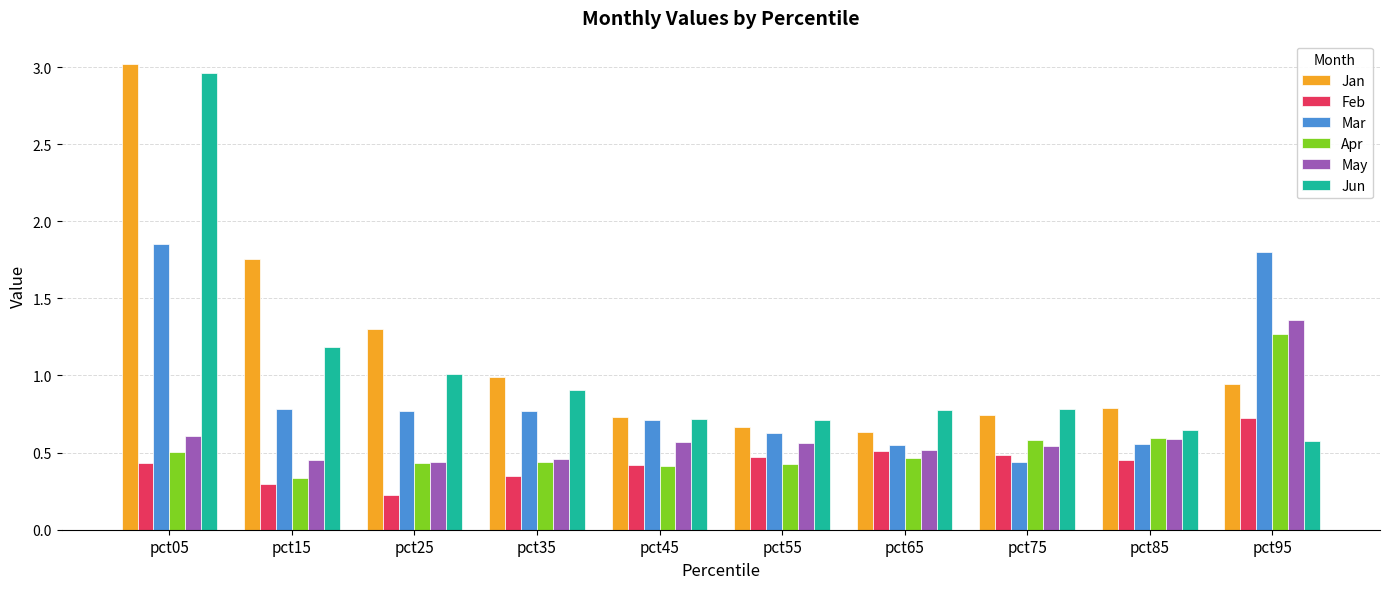

Is it true that May equals 0.3 at pct65?

False